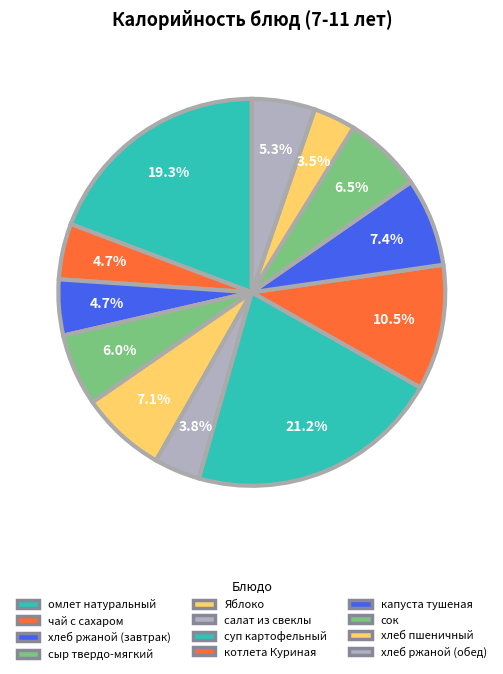

What is the total percentage of сок and капуста тушеная?

13.9%